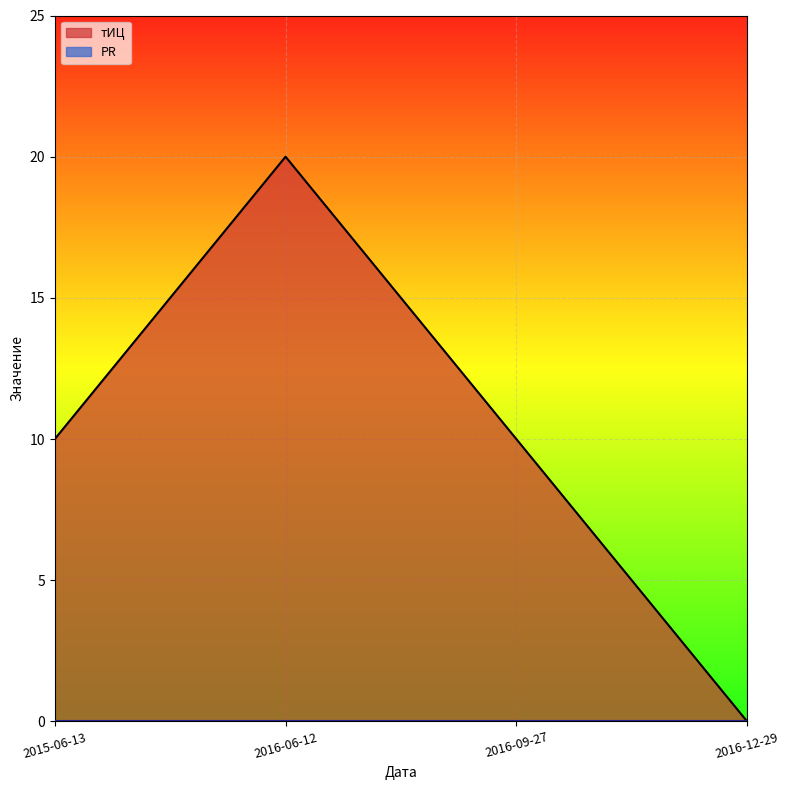

Which category has the lowest value across all series?

2016-12-29